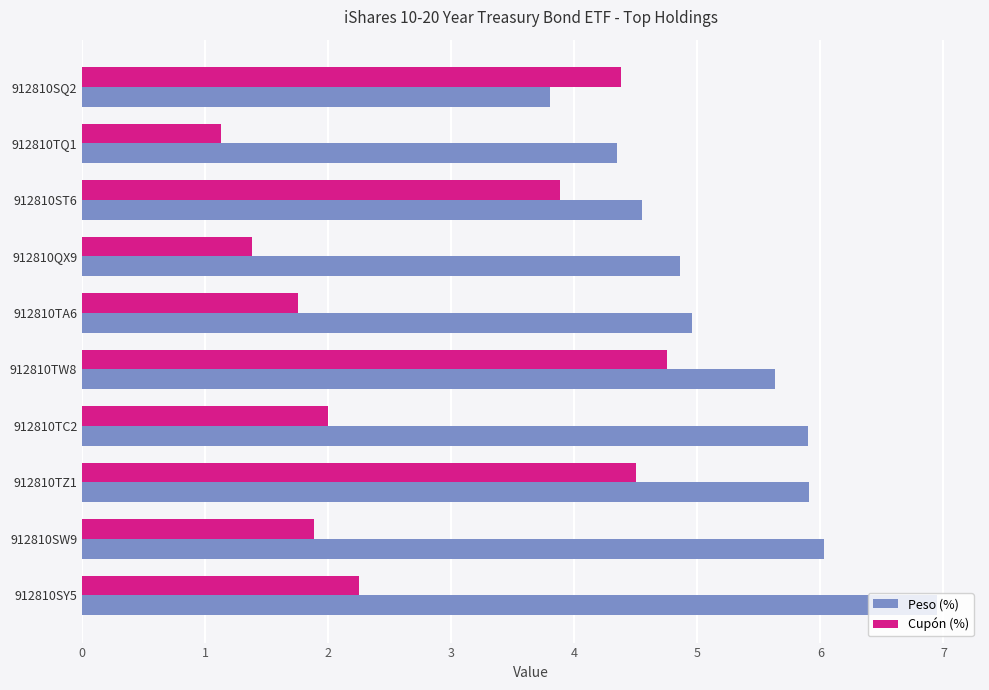

True or false: Cupón (%) has a value of 1.9 at 912810SW9.

True